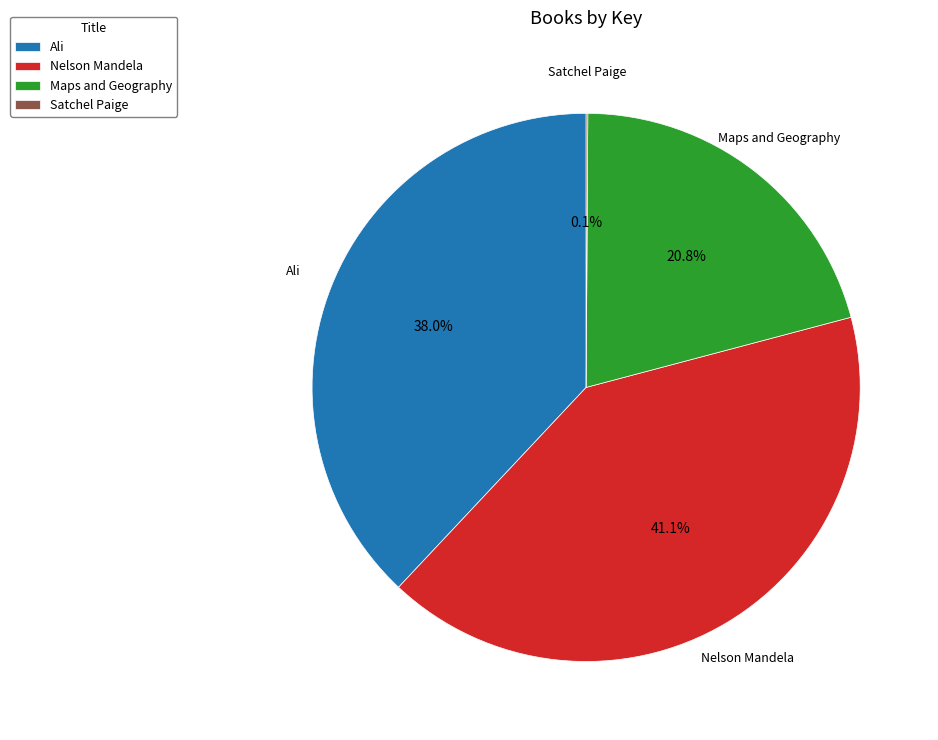

Does any single category account for the majority?

No